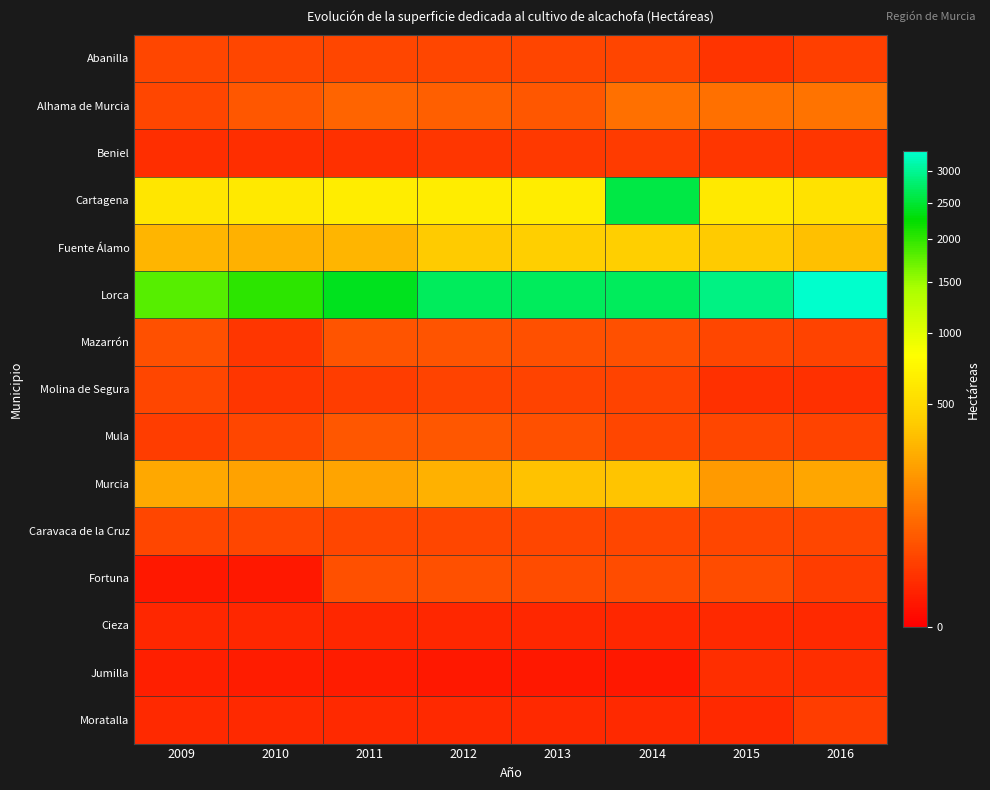

Reading left to right, list all the values displayed in this chart.

Abanilla: 2009=30	2010=30	2011=30	2012=30	2013=28	2014=28	2015=14	2016=23
Alhama de Murcia: 2009=30	2010=50	2011=70	2012=60	2013=50	2014=90	2015=90	2016=100
Beniel: 2009=10	2010=10	2011=12	2012=15	2013=18	2014=19	2015=15	2016=15
Cartagena: 2009=591	2010=620	2011=650	2012=650	2013=650	2014=2600	2015=620	2016=560
Fuente Álamo: 2009=300	2010=280	2011=300	2012=400	2013=425	2014=425	2015=400	2016=350
Lorca: 2009=1820	2010=2010	2011=2400	2012=2700	2013=2700	2014=2700	2015=2900	2016=3335
Mazarrón: 2009=40	2010=15	2011=45	2012=45	2013=40	2014=40	2015=30	2016=25
Molina de Segura: 2009=30	2010=15	2011=21	2012=25	2013=25	2014=25	2015=12	2016=12
Mula: 2009=20	2010=30	2011=50	2012=50	2013=40	2014=30	2015=29	2016=25
Murcia: 2009=245	2010=225	2011=235	2012=280	2013=352	2014=365	2015=204	2016=238
Caravaca de la Cruz: 2009=30	2010=30	2011=30	2012=30	2013=30	2014=30	2015=30	2016=30
Fortuna: 2009=2	2010=2	2011=40	2012=40	2013=35	2014=35	2015=35	2016=20
Cieza: 2009=7	2010=7	2011=7	2012=7	2013=7	2014=7	2015=8	2016=8
Jumilla: 2009=4	2010=3	2011=3	2012=2	2013=2	2014=2	2015=10	2016=10
Moratalla: 2009=8	2010=8	2011=8	2012=8	2013=8	2014=8	2015=8	2016=20